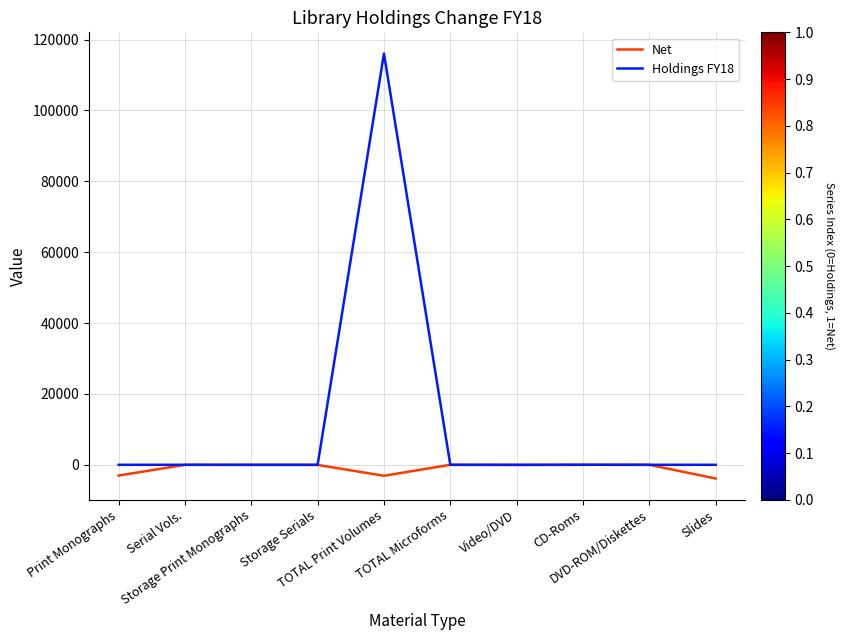

What is the difference between the highest and lowest values at Storage Print Monographs?

30